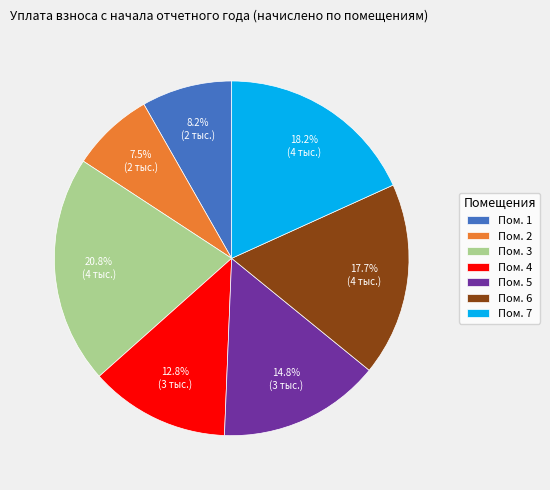

Between Пом. 4 and Пом. 7, which is larger?

Пом. 7